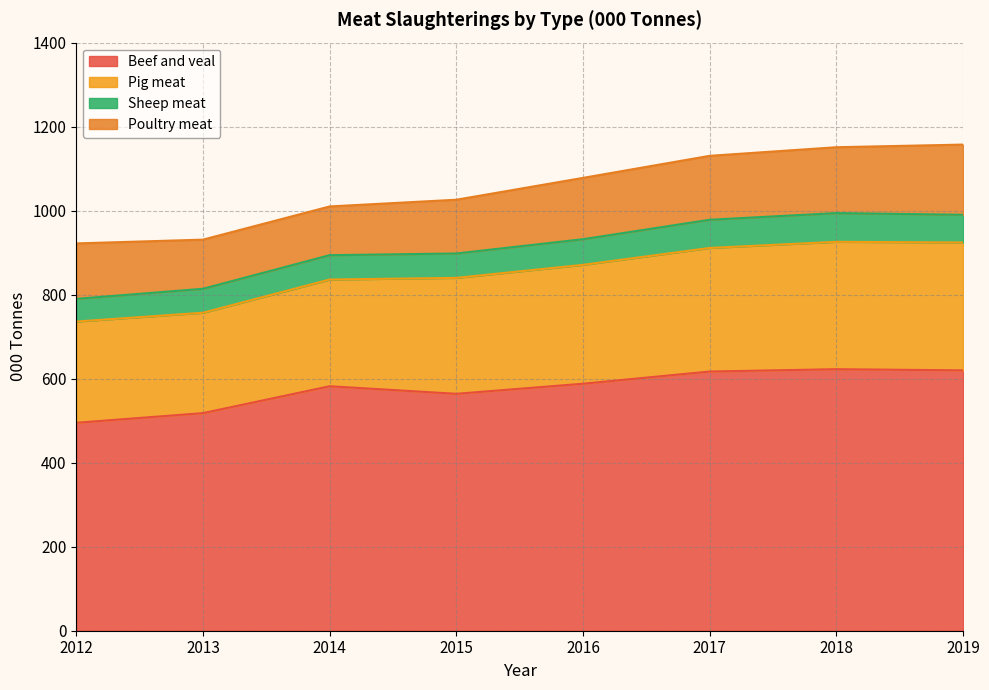

What is the total value across all series at 2012?

922.0